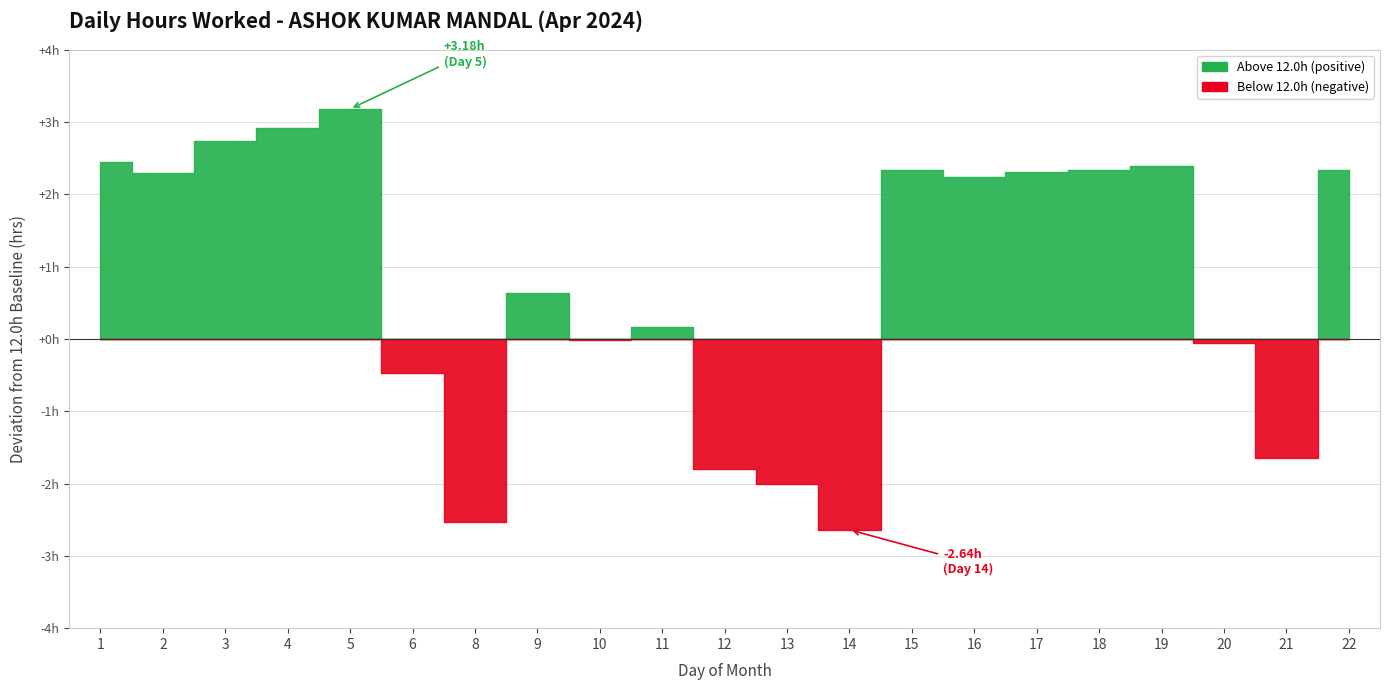

At which label is the value closest to 12?

10